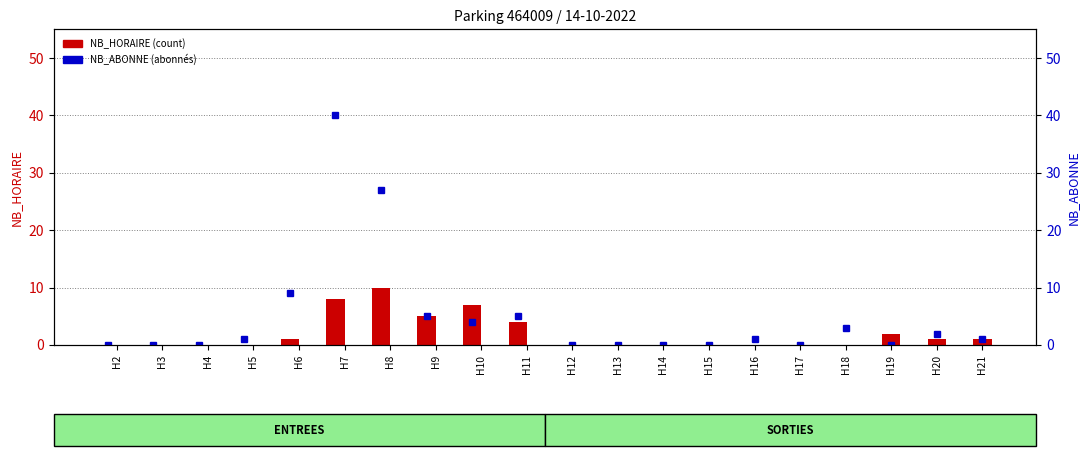

How many values in the NB_HORAIRE (ENTREES) series are below 4?

5